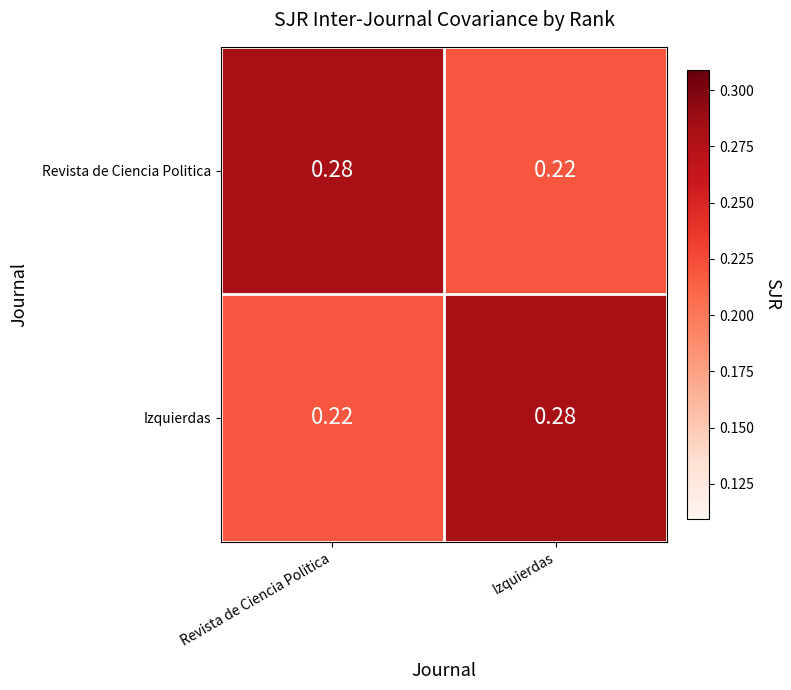

What is the total value across all series at Izquierdas?

0.5